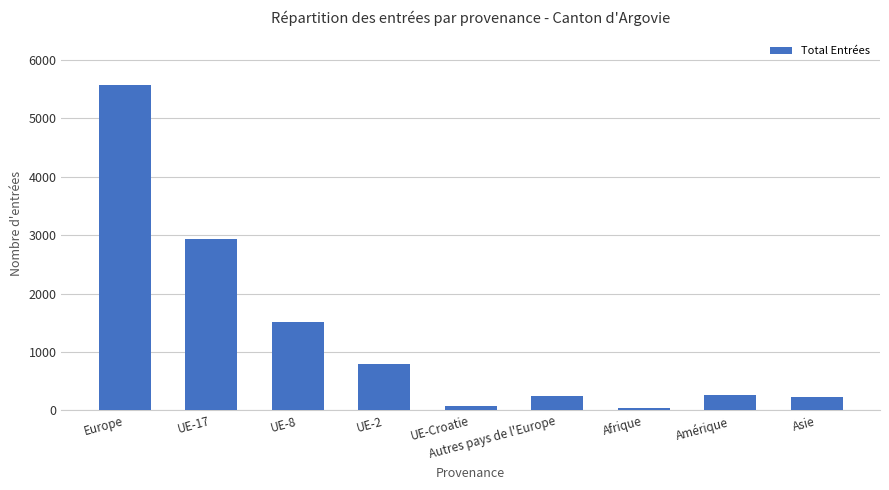

How many data points are less than 256?

4